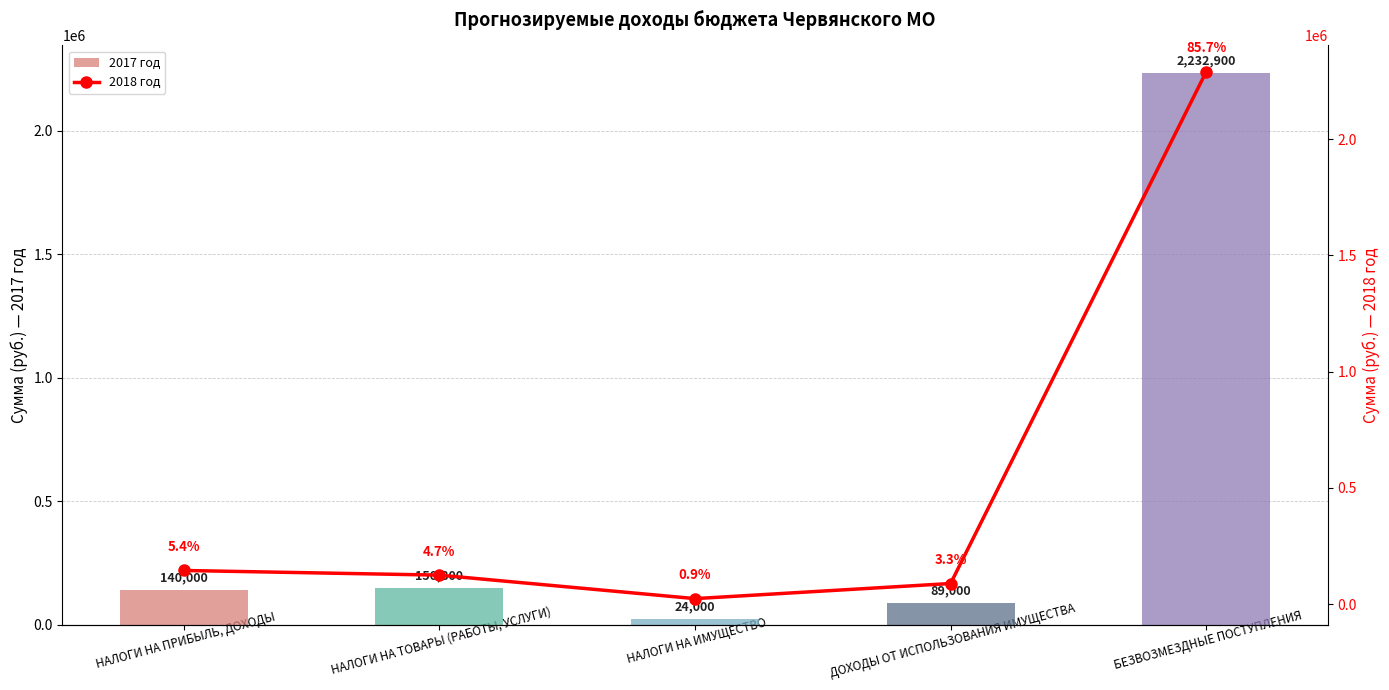

What is the approximate value of 2017 год at НАЛОГИ НА ТОВАРЫ (РАБОТЫ, УСЛУГИ)?

150800